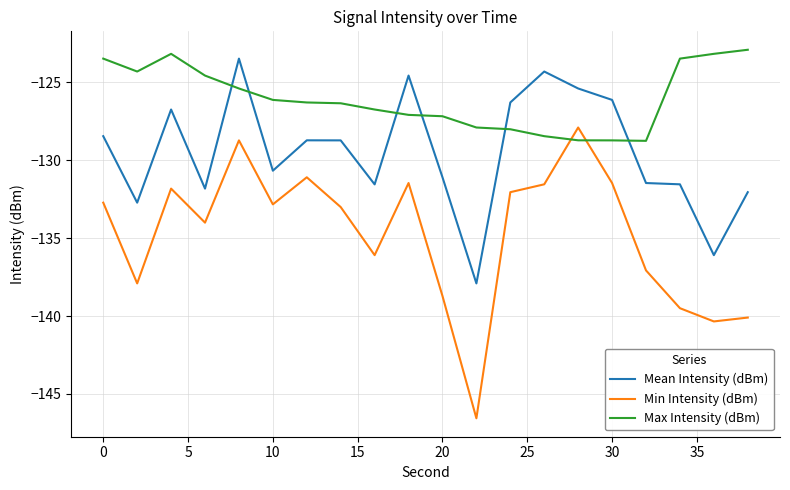

What is the maximum value for Max Intensity (dBm)?

-122.9